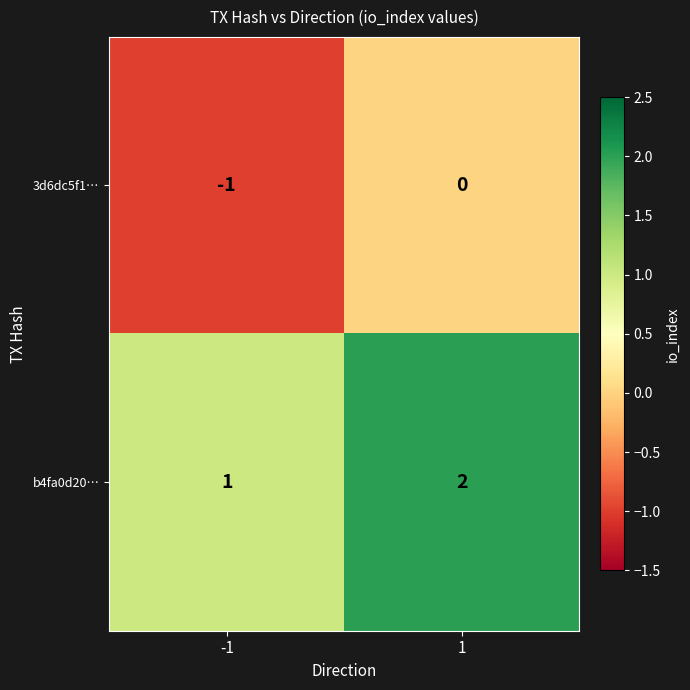

Which series has the largest total across all categories?

b4fa0d20…